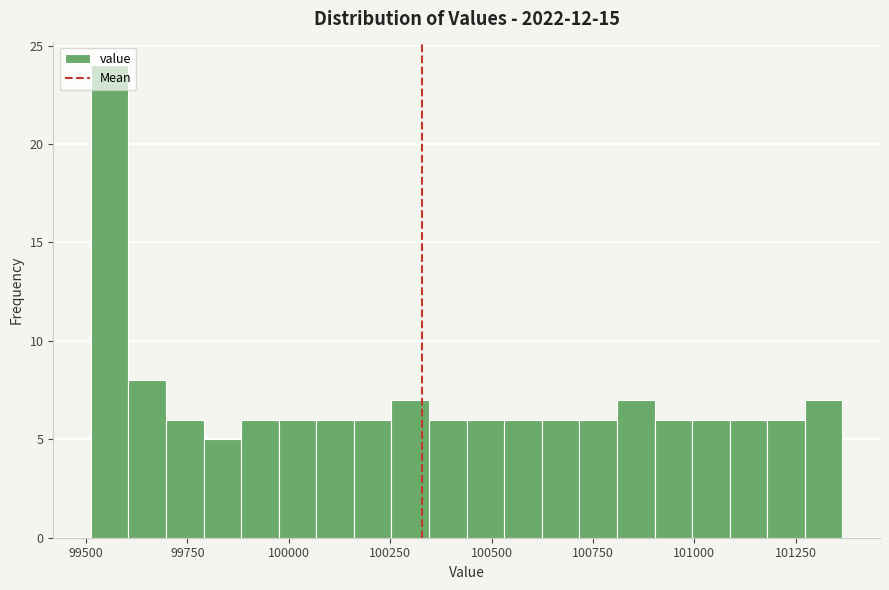

Around what value on the x-axis is the tallest bar? Give the approximate position of its centre, as read against the axis.

99550